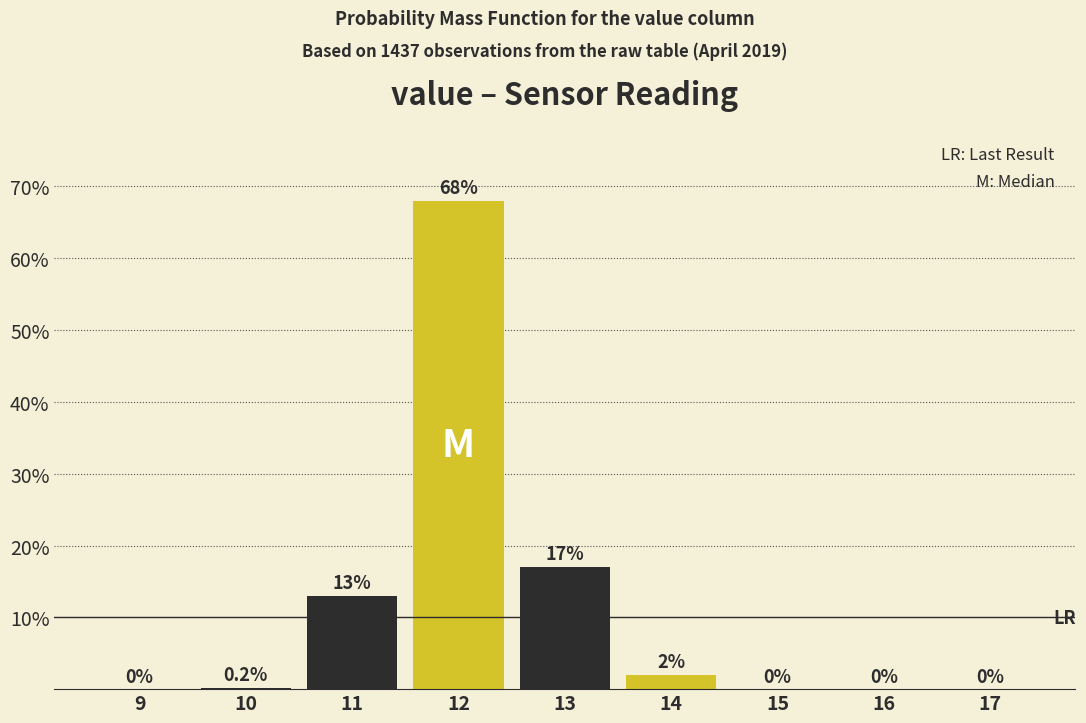

Reading left to right, what are all the values shown in this chart?

9=0.0	10=0.2	11=13.0	12=68.0	13=17.0	14=2.0	15=0.0	16=0.0	17=0.0